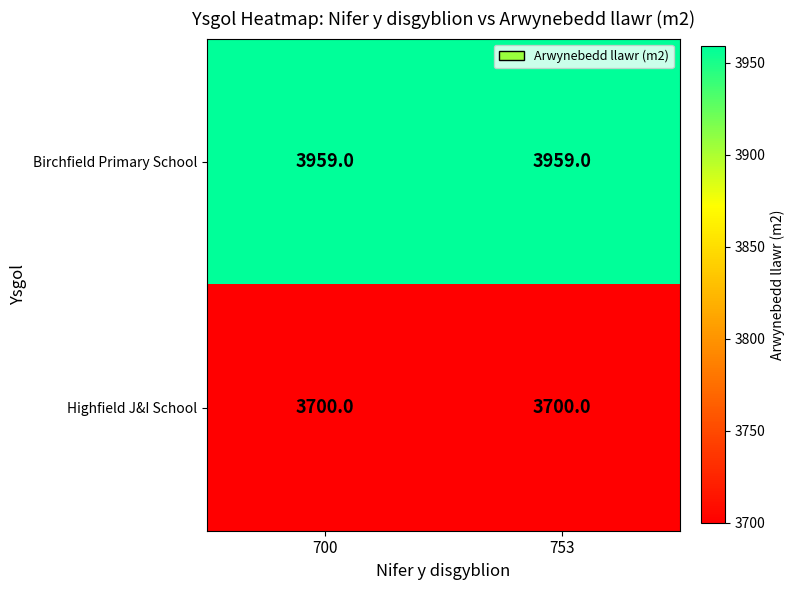

Is it true that Birchfield Primary School equals 3959 at 700?

True